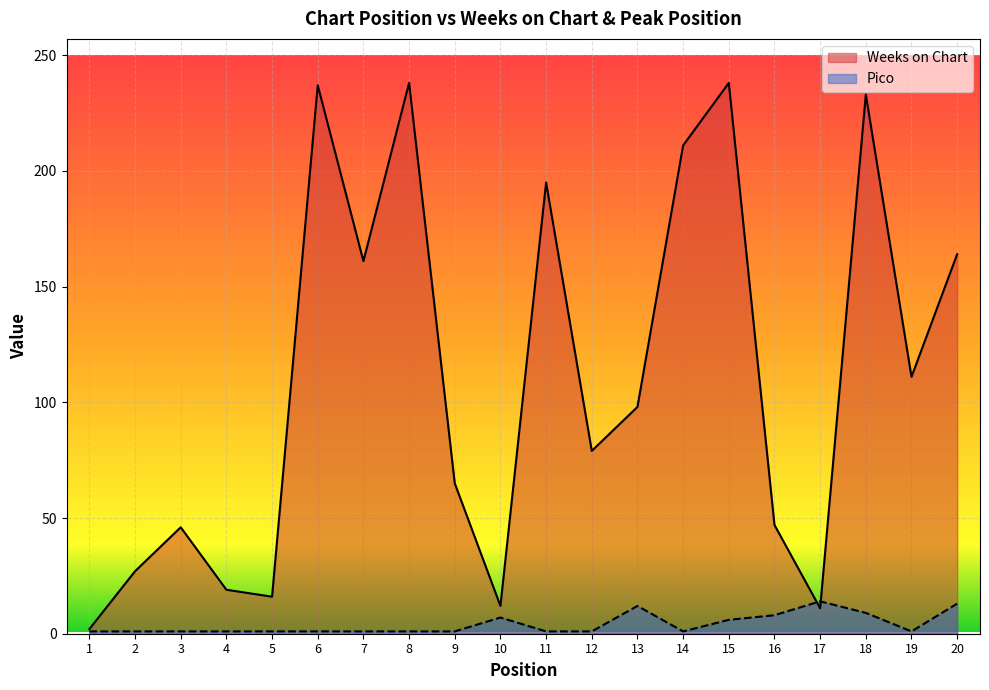

Which series has the largest total across all categories?

Weeks on Chart